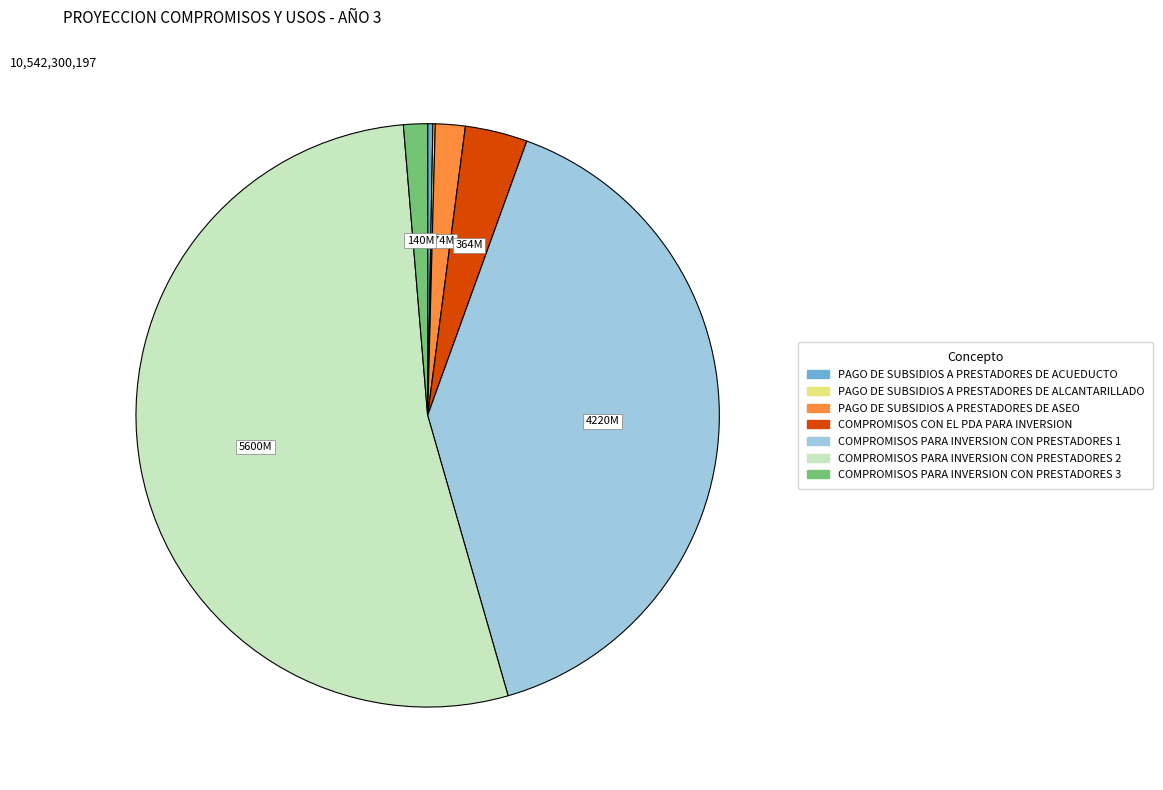

The COMPROMISOS PARA INVERSION CON PRESTADORES 3 slice represents 11% of the pie. True or false?

False